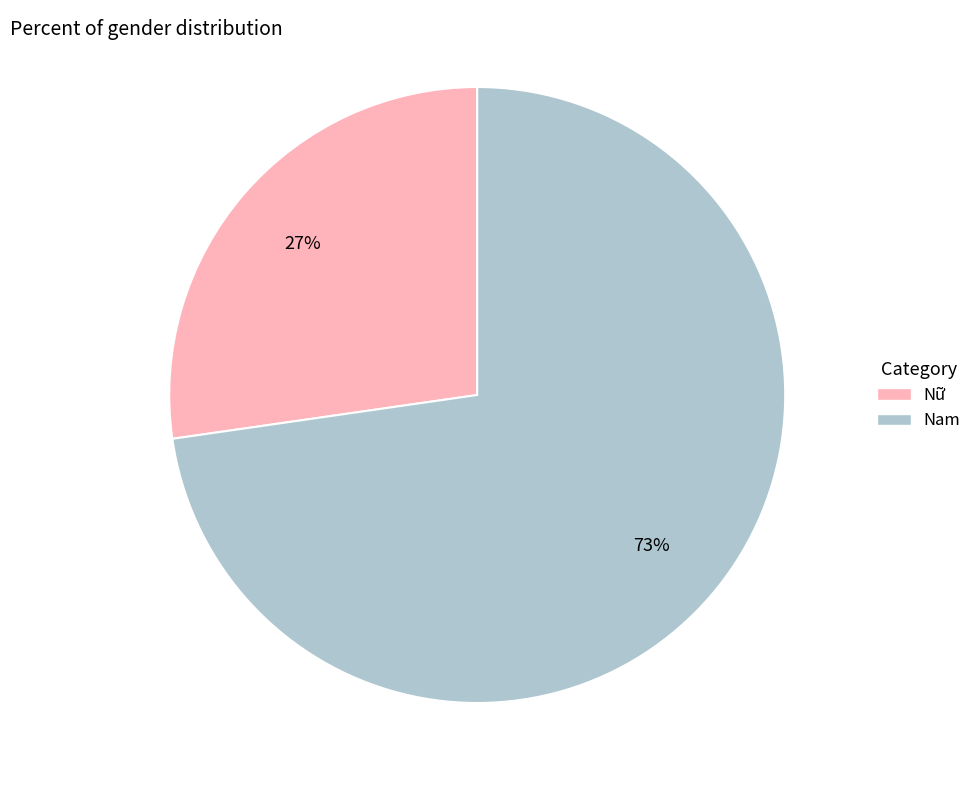

How many segments does this pie chart have?

2